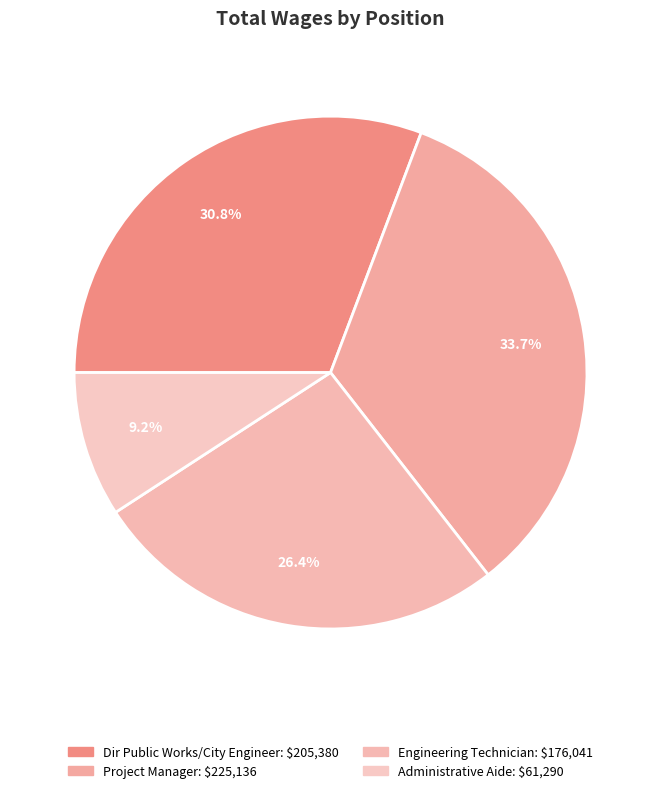

How many segments does this pie chart have?

4